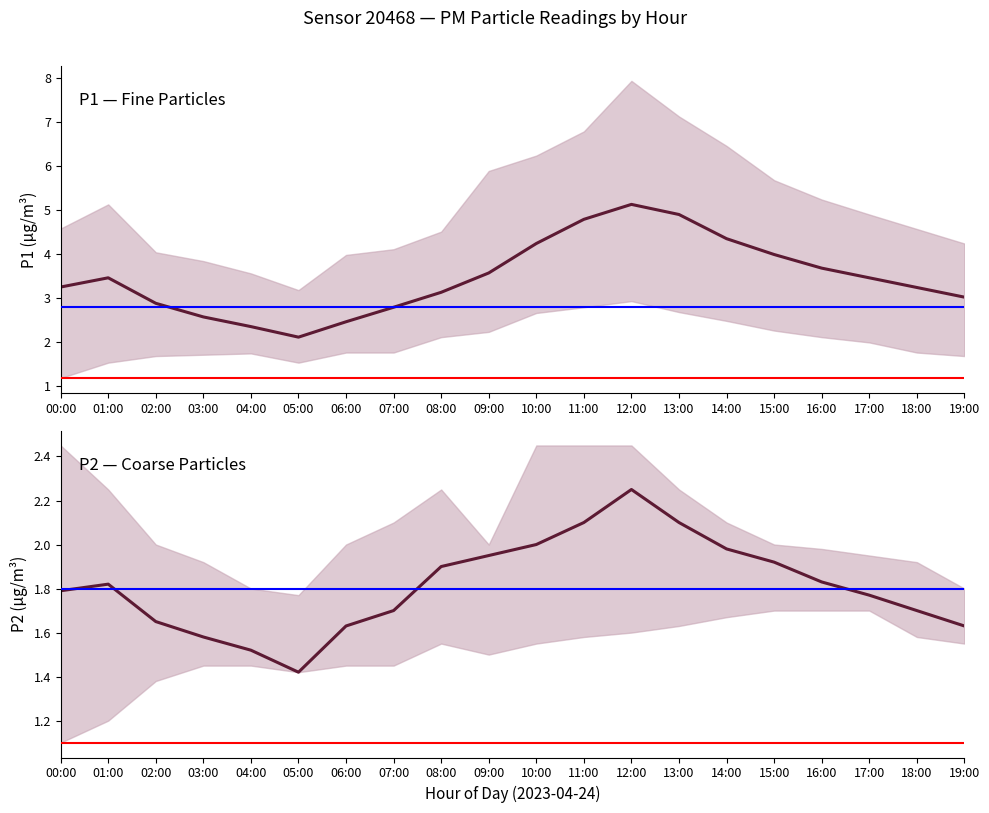

How many lines are shown in the chart?

2